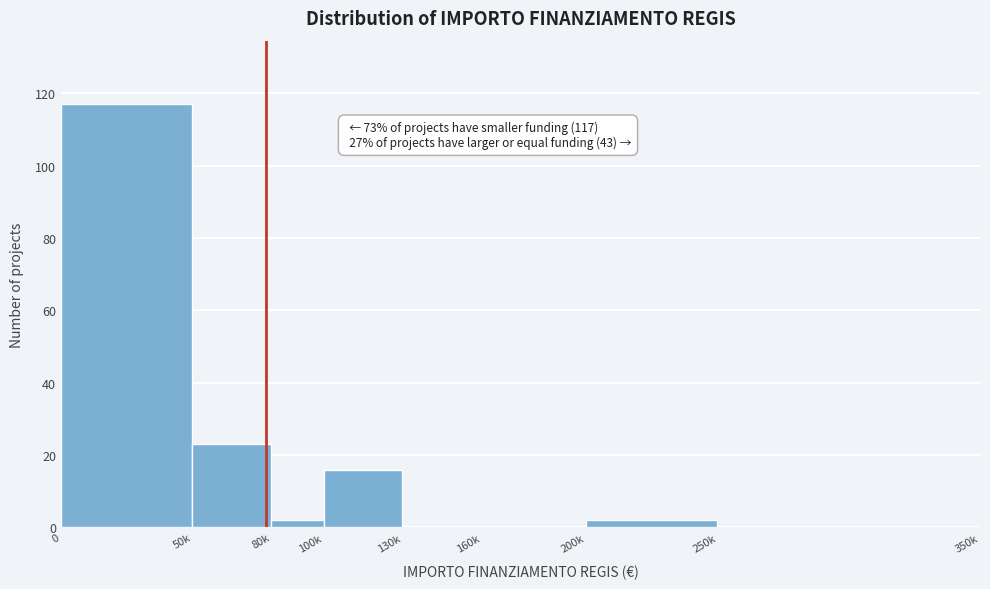

Reading right to left, list all the values displayed in this chart.

250k=0	200k=2	160k=0	130k=0	100k=16	80k=2	50k=23	0=117